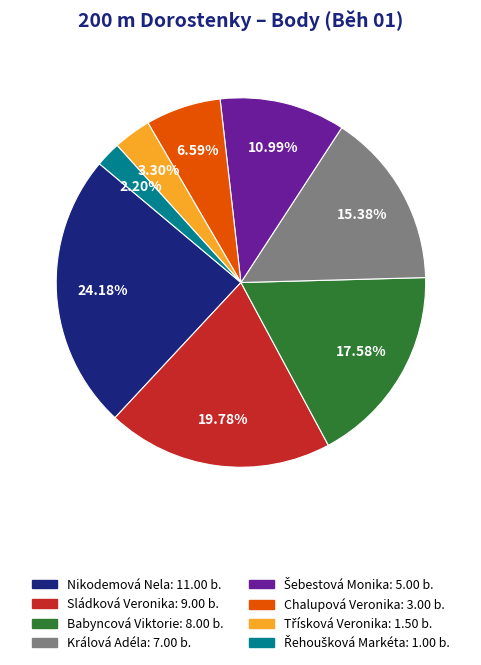

Is there a majority slice in this chart?

No